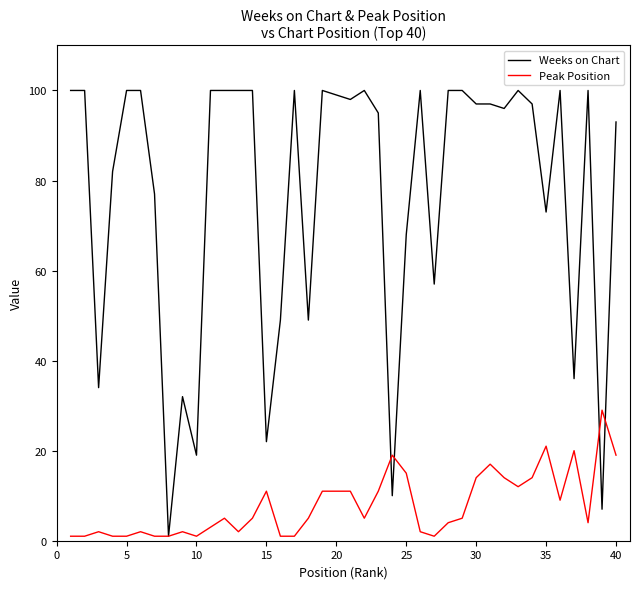

What is the difference between the maximum and minimum values in the Peak Position series?

28